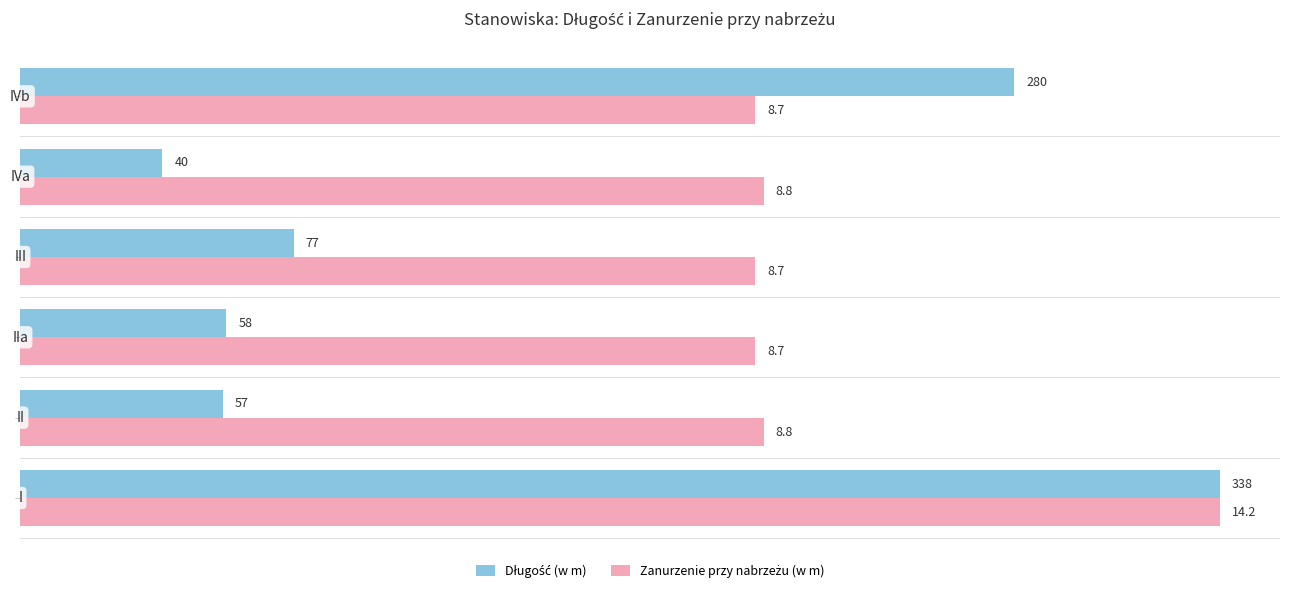

At how many categories does at least one series exceed 57?

6